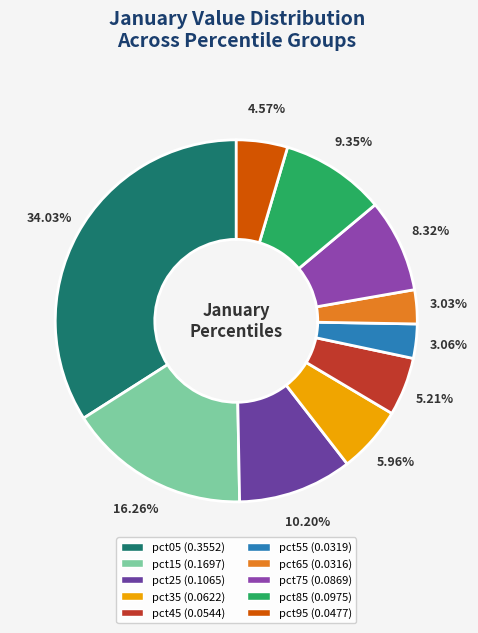

Count the number of slices in the pie.

10